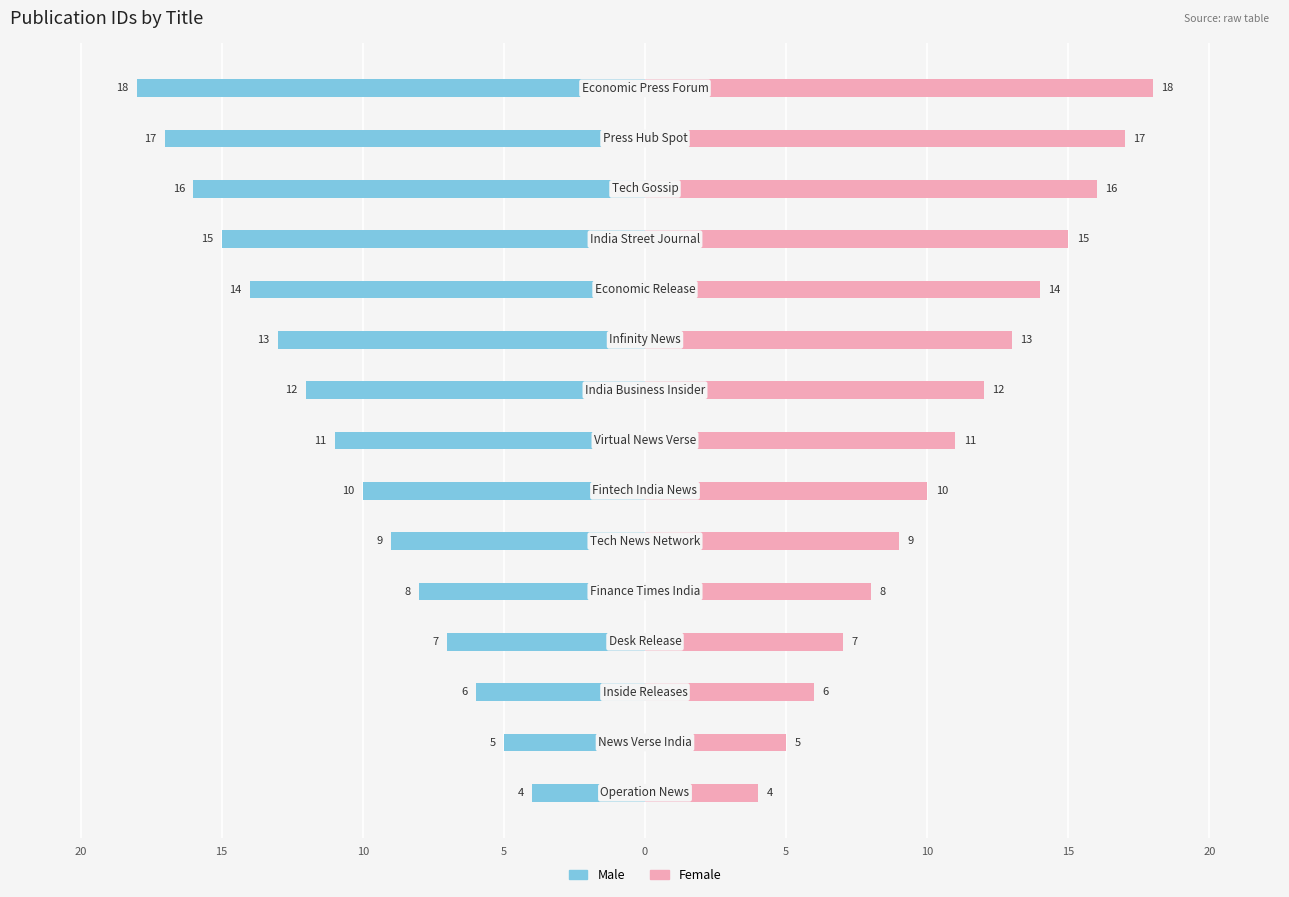

The Male series shows -24 at 11. True or false?

False